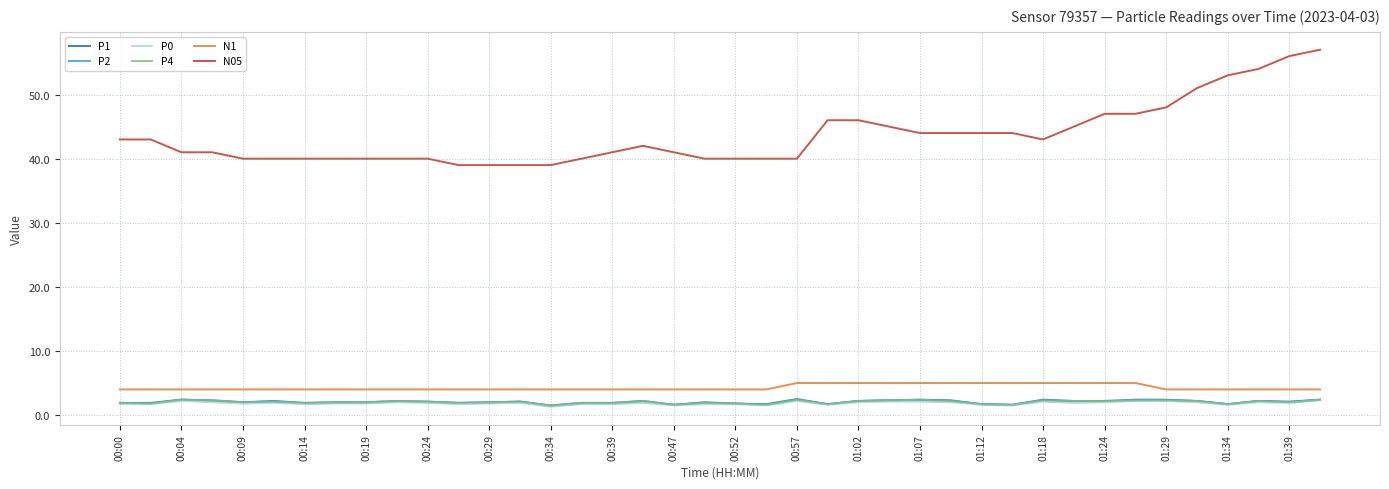

How many lines are shown in the chart?

6